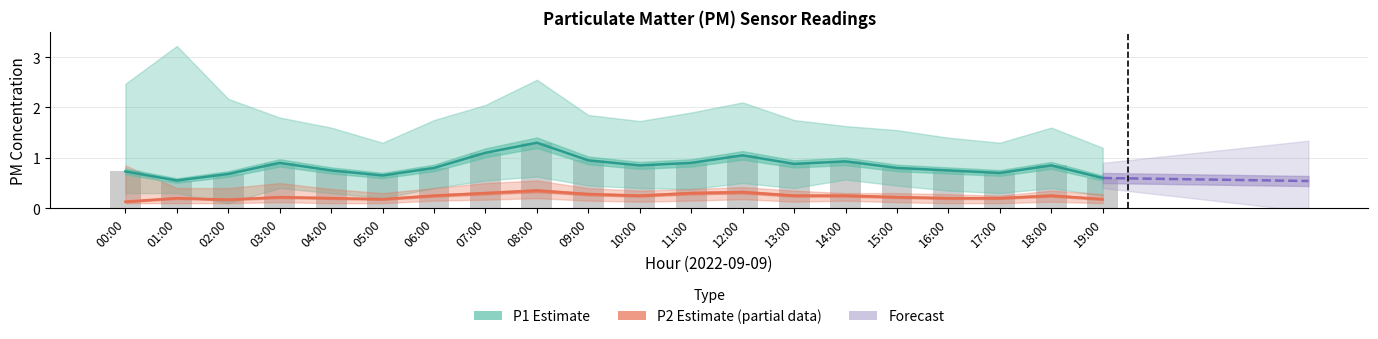

How many P2 Estimate (partial) values are between 0 and 1?

20